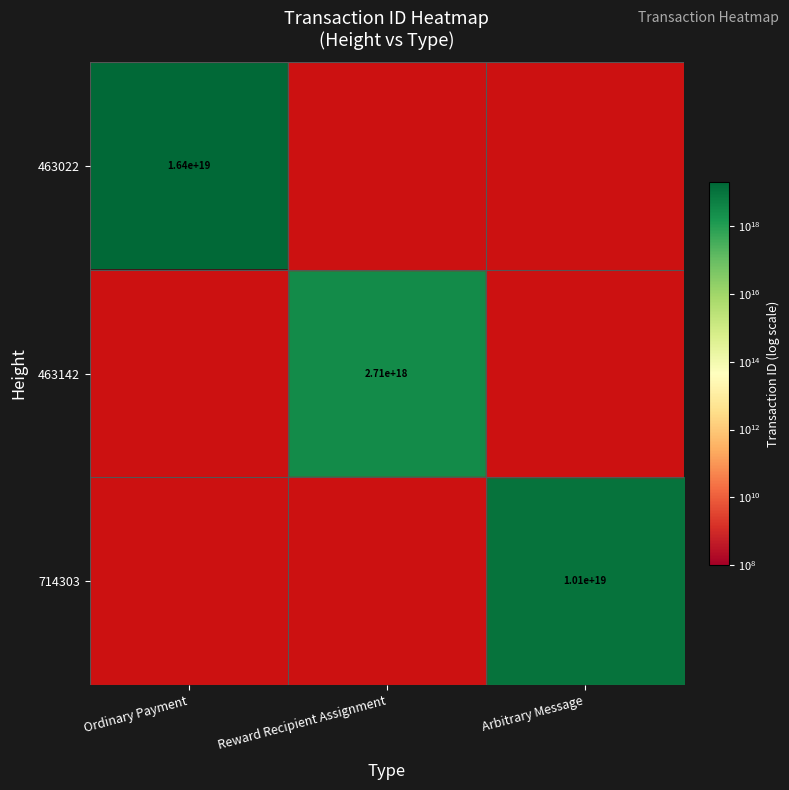

True or false: 714303 has a value of 10100000000000000000 at Arbitrary Message.

True